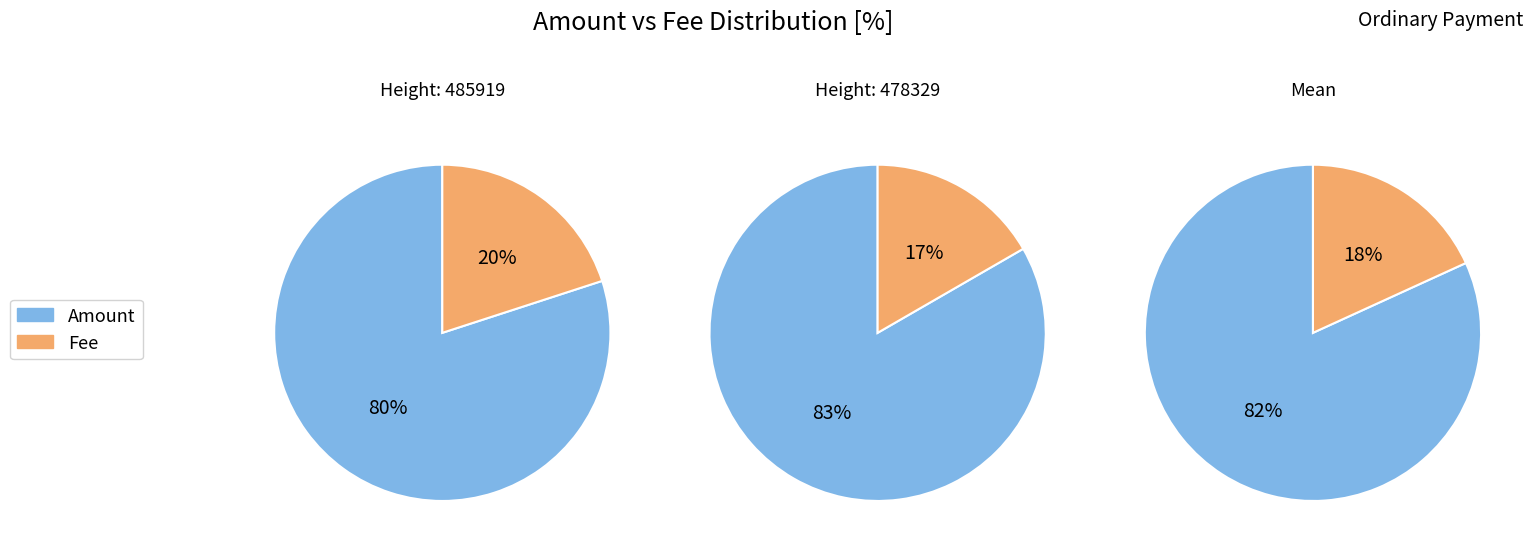

Rank the series by their maximum value, from lowest to highest.

Fee, Amount